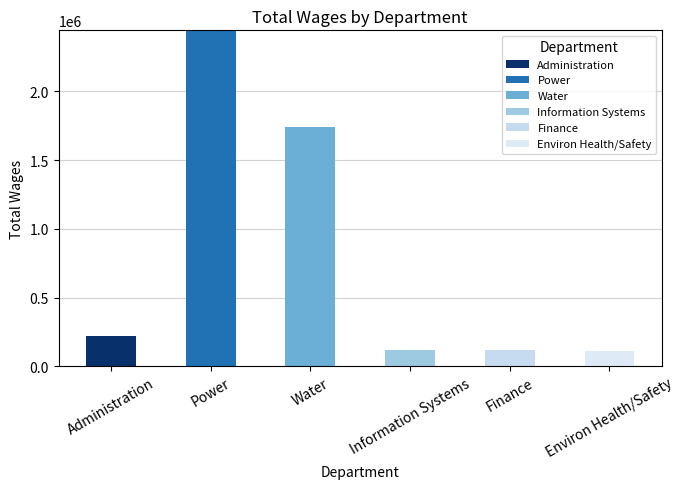

What is the sum of all Information Systems values?

120354